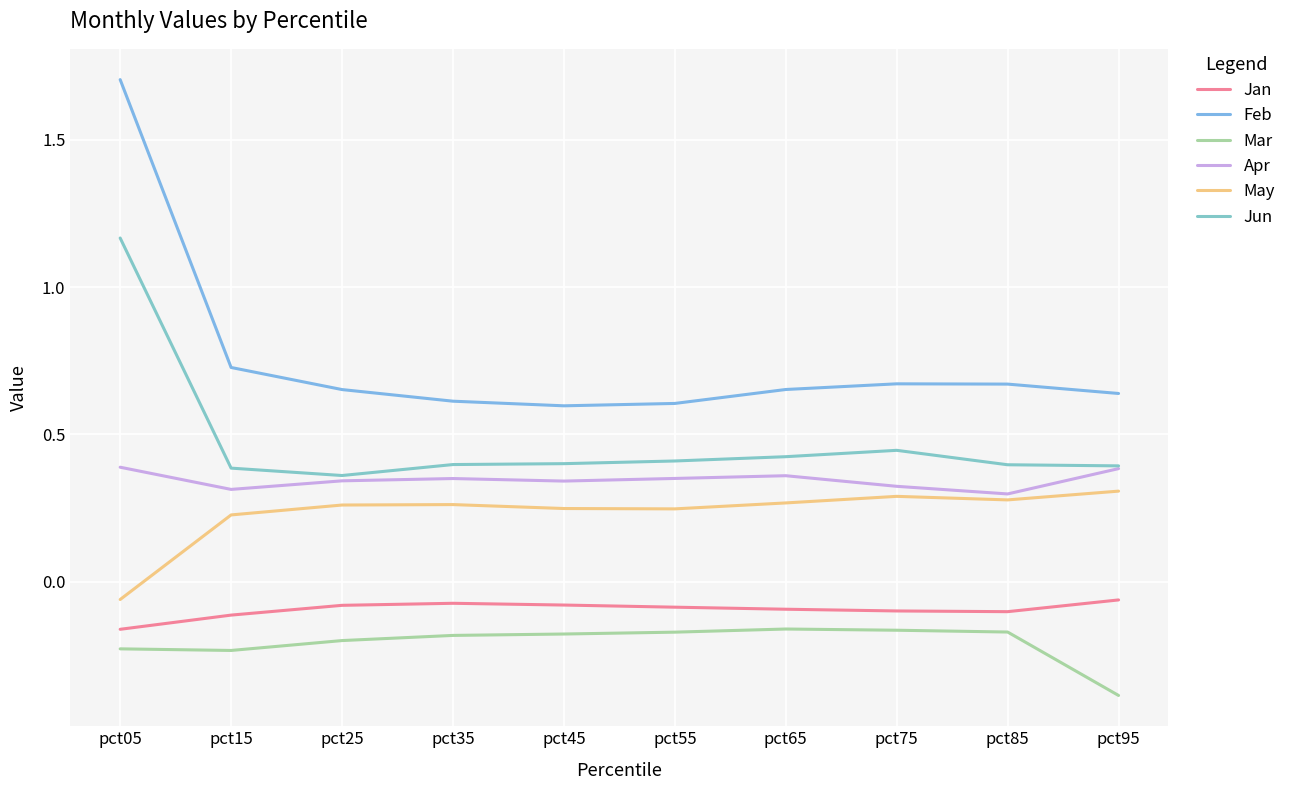

Count the number of data series in this chart.

6